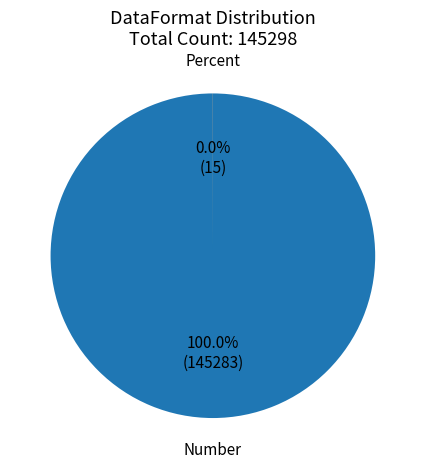

Is there any slice that represents more than half of the pie?

Yes